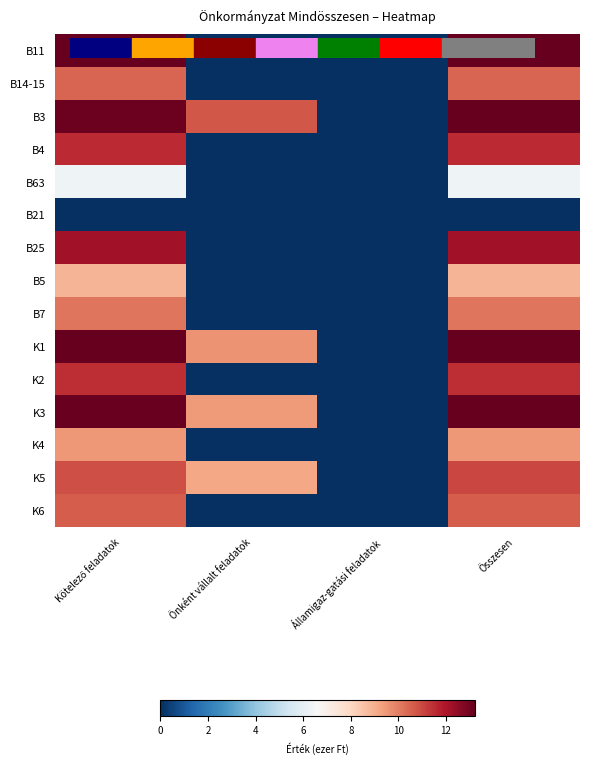

How many series are shown in this chart?

15